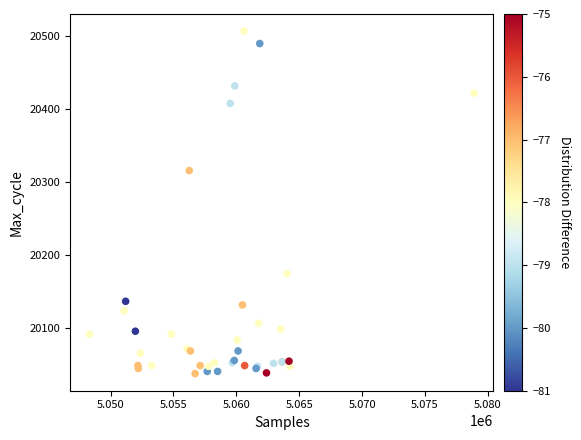

What Y value in the scatter plot is closest to 20271?

20315